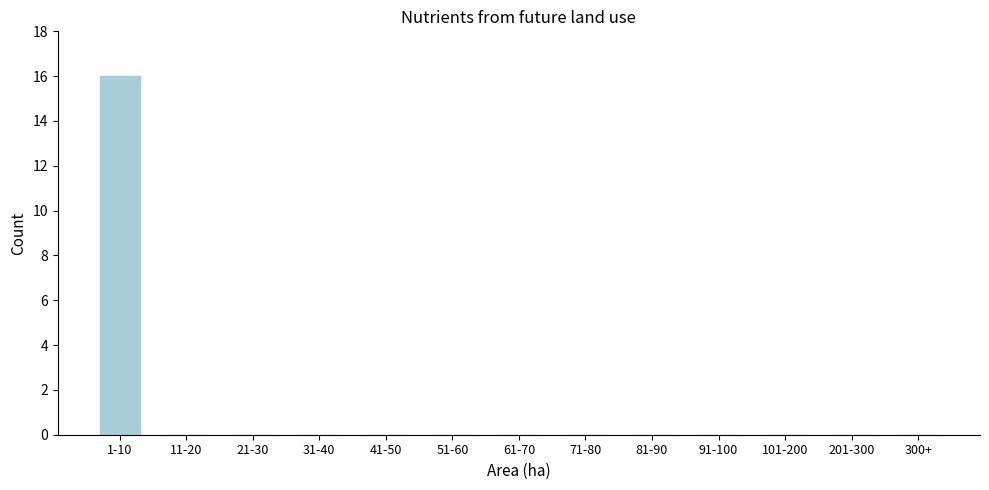

Reading left to right, list all the values displayed in this chart.

1-10=16	11-20=0	21-30=0	31-40=0	41-50=0	51-60=0	61-70=0	71-80=0	81-90=0	91-100=0	101-200=0	201-300=0	300+=0